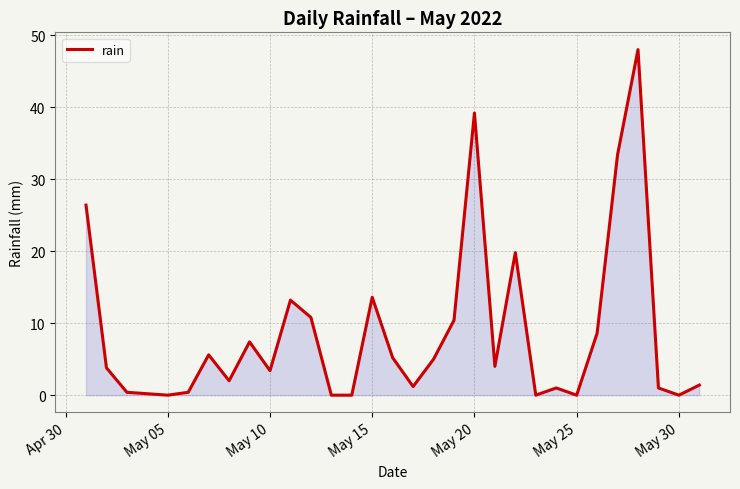

What is the difference between the maximum and minimum values?

48.0